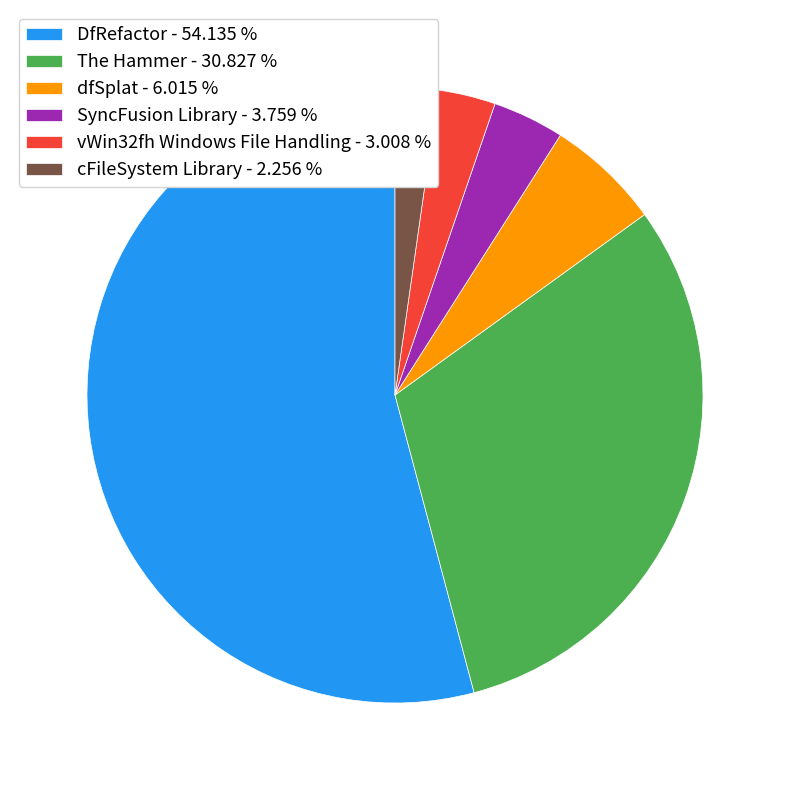

Does SyncFusion Library represent more than half of the total?

No